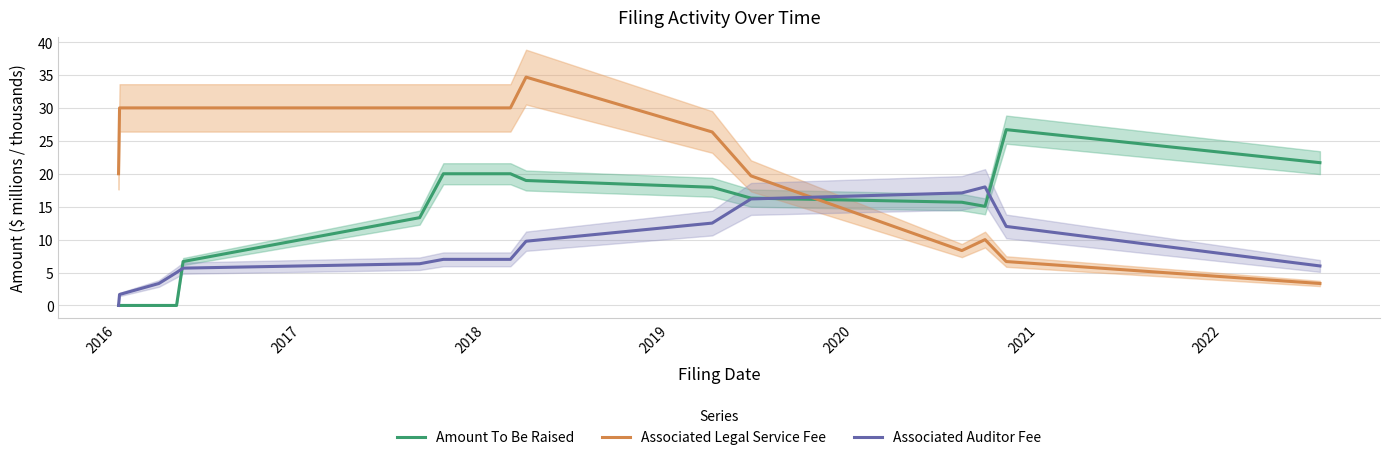

What is the minimum value for Associated Legal Service Fee?

3.3